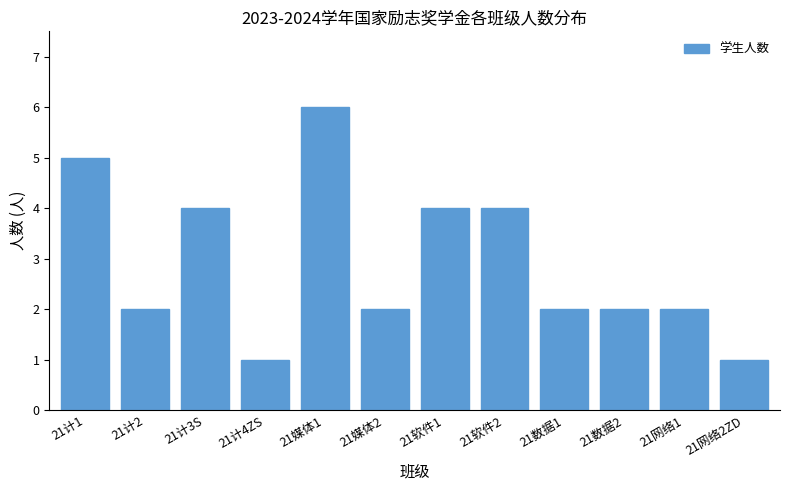

Reading left to right, what are all the values shown in this chart?

21计1=5	21计2=2	21计3S=4	21计4ZS=1	21媒体1=6	21媒体2=2	21软件1=4	21软件2=4	21数据1=2	21数据2=2	21网络1=2	21网络2ZD=1